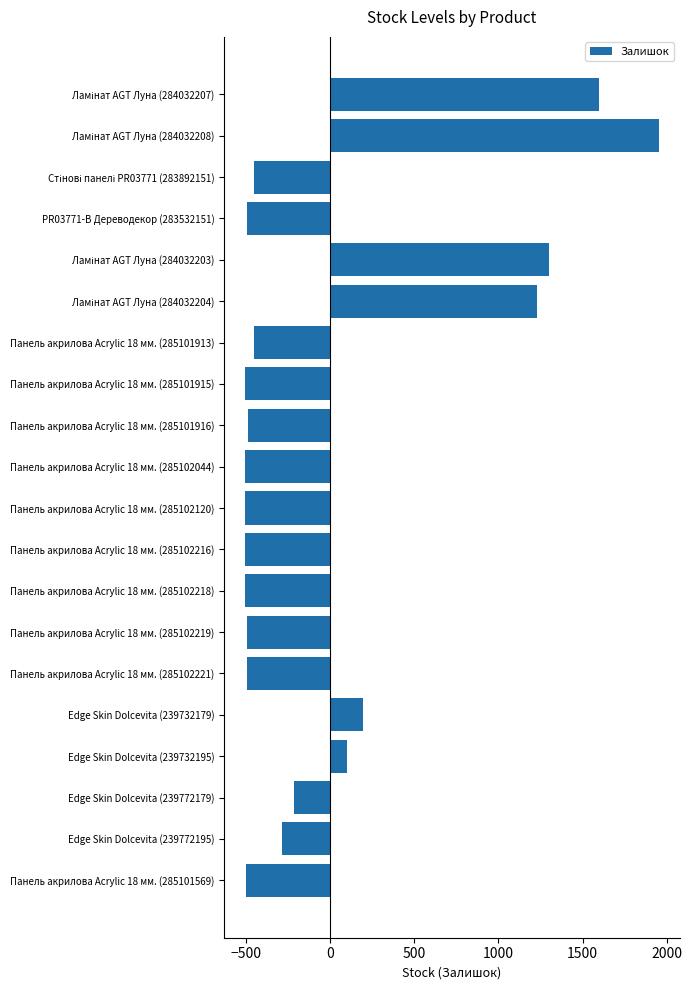

What is the maximum value shown in the chart?

1952.7